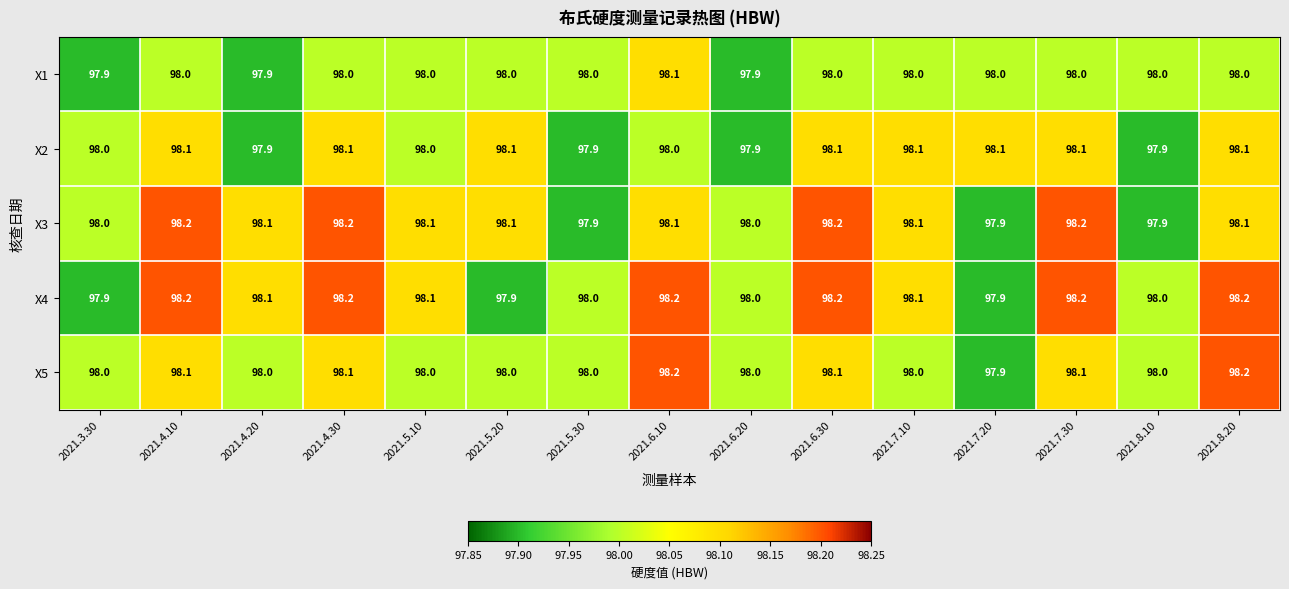

What is the total value across all series at 2021.4.10?

490.6